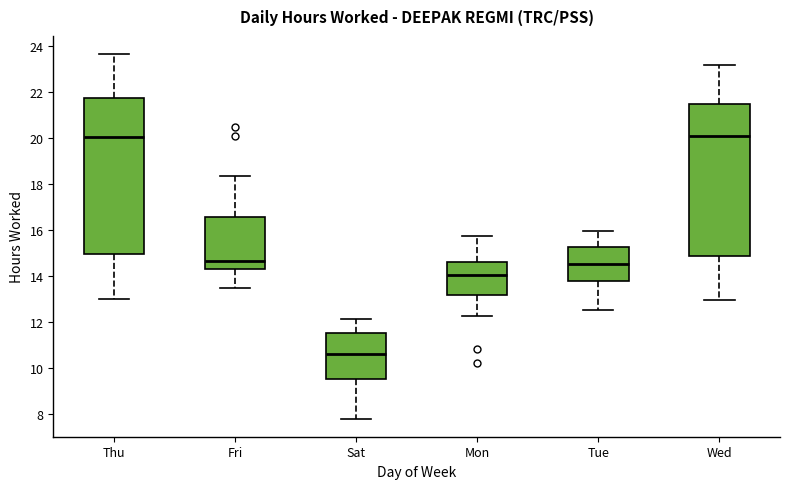

Reading left to right, transcribe this box plot: for each box, give where its median line is, the range the box spans, and where its two whiskers end, as read against the y-axis. The values are not printed on the chart, so give them approximately, as read against the axis.

Thu: median 20.0, box 15.0 to 21.8, whiskers 13.0 to 23.6
Fri: median 14.6, box 14.4 to 16.6, whiskers 13.4 to 18.4
Sat: median 10.6, box 9.4 to 11.6, whiskers 7.8 to 12.2
Mon: median 14.0, box 13.2 to 14.6, whiskers 12.2 to 15.8
Tue: median 14.6, box 13.8 to 15.2, whiskers 12.6 to 16.0
Wed: median 20.0, box 14.8 to 21.4, whiskers 13.0 to 23.2